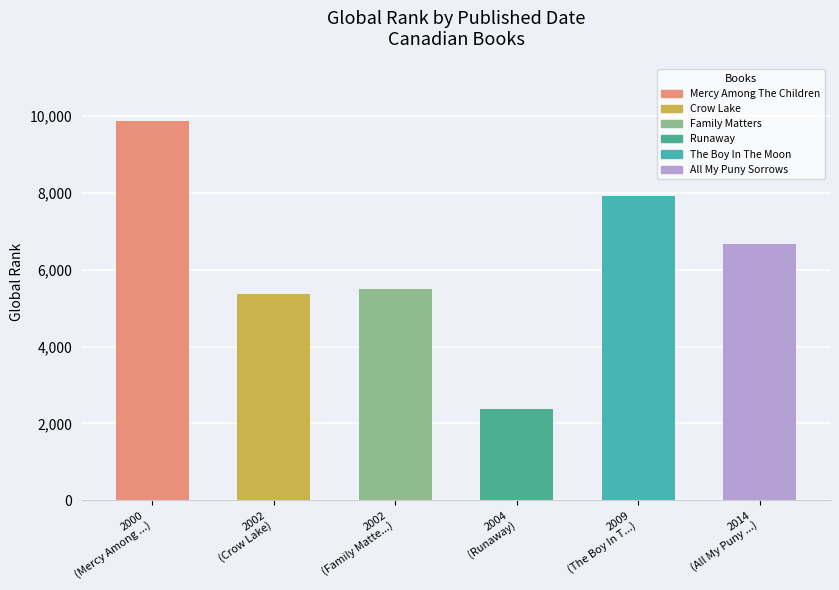

What is the average value?

6288